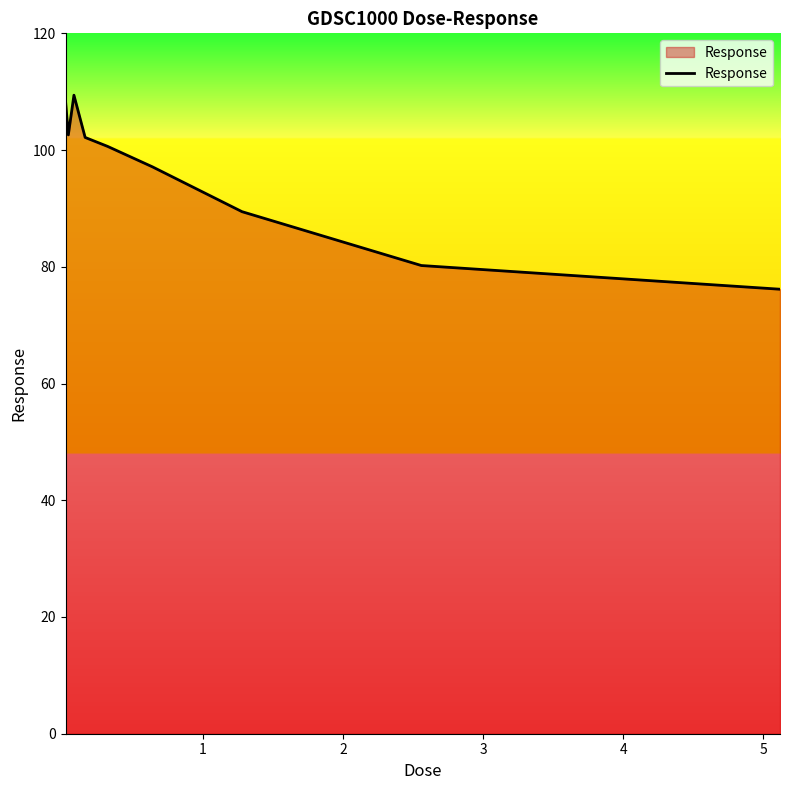

How many series are shown in this chart?

1